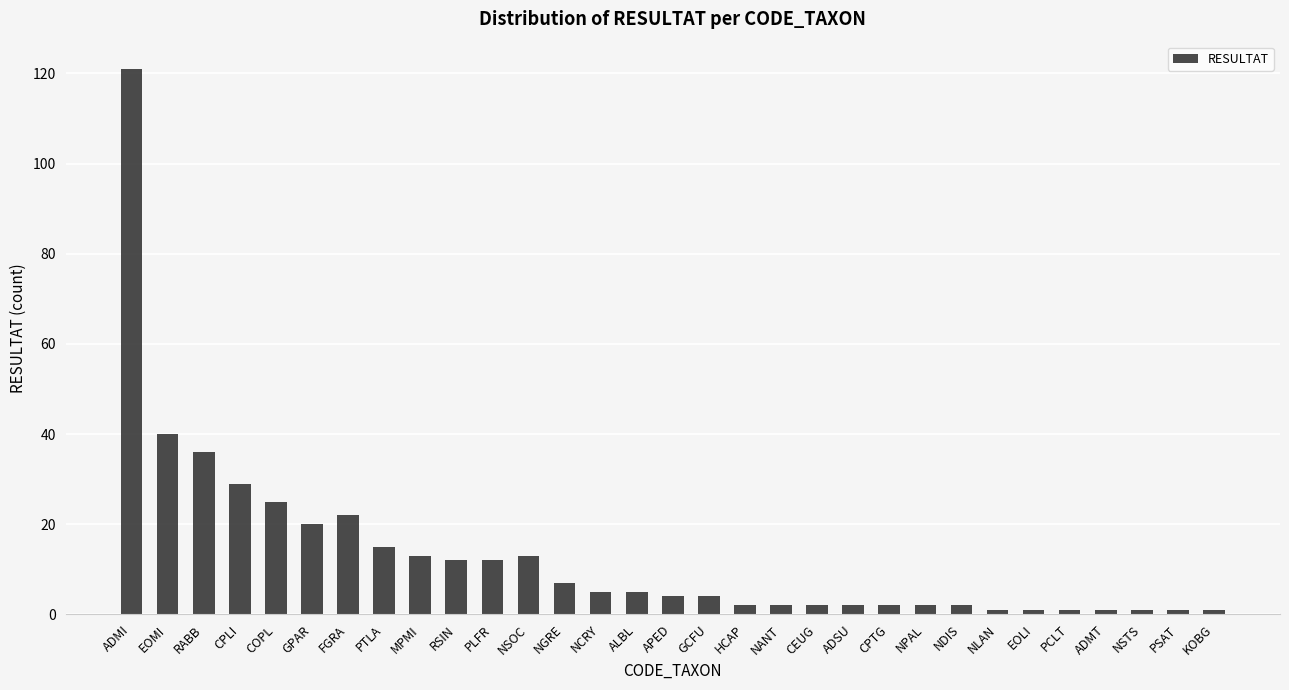

Is it true that the value at PTLA is 15?

True